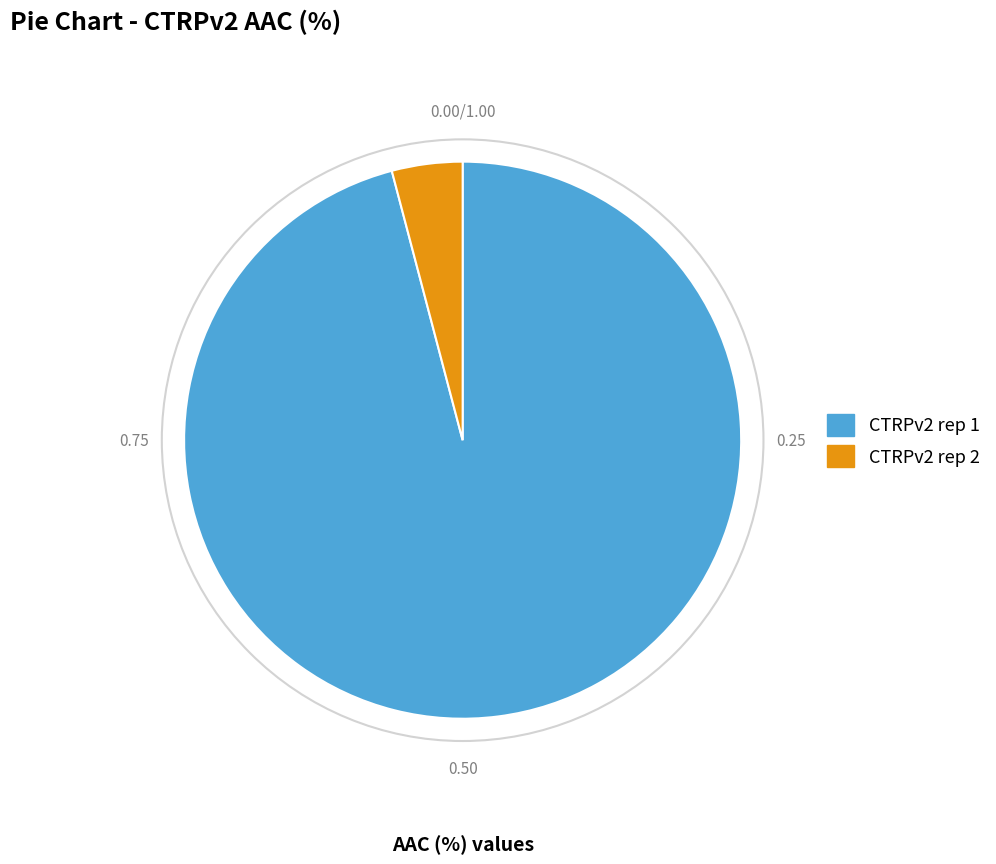

Rank the categories by value from lowest to highest.

CTRPv2 rep 2, CTRPv2 rep 1